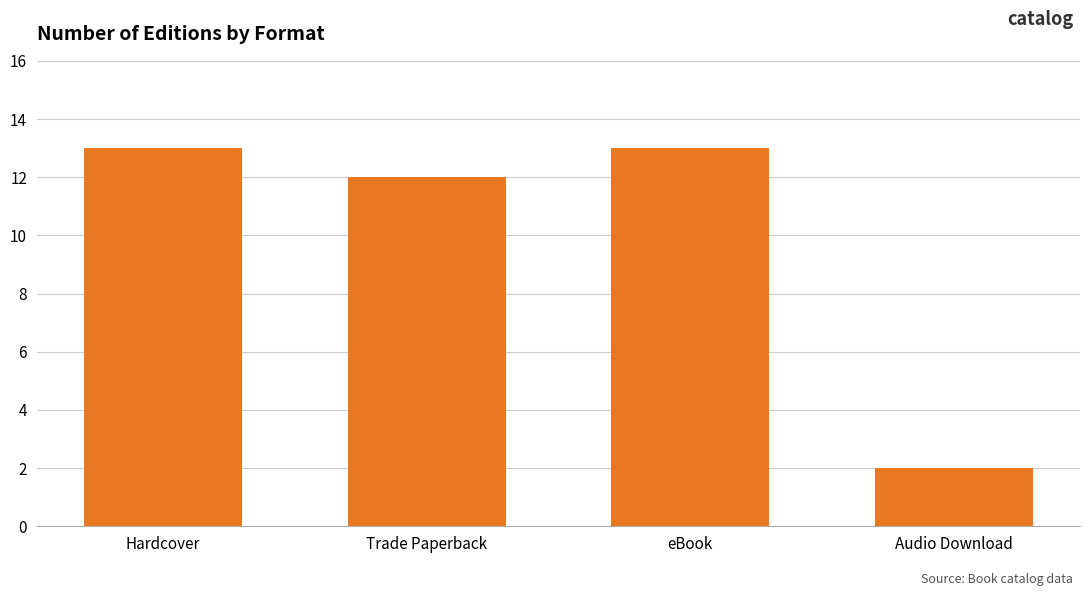

What is the approximate value at Trade Paperback?

12